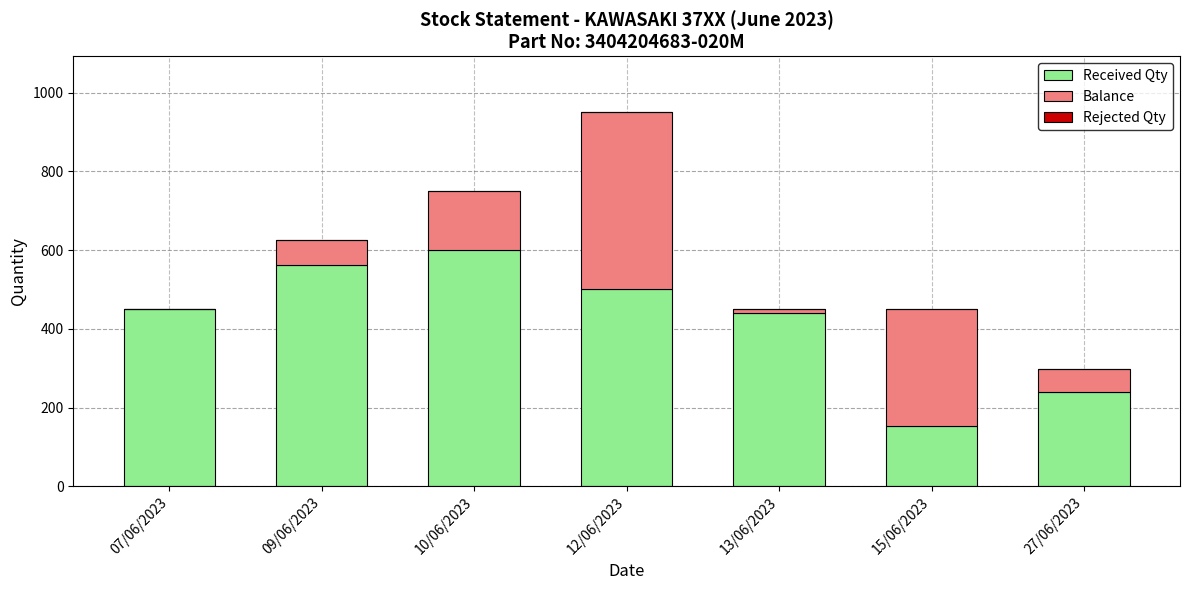

The Received Qty series shows 134 at 13/06/2023. True or false?

False